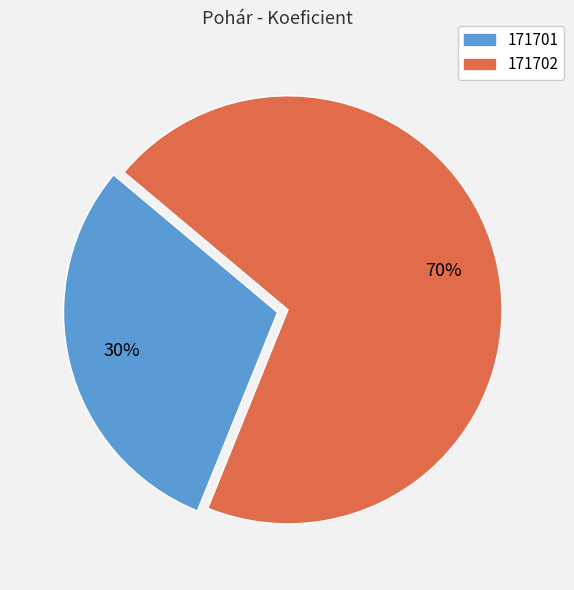

Do 171701 and 171702 together represent more than half of the pie?

Yes